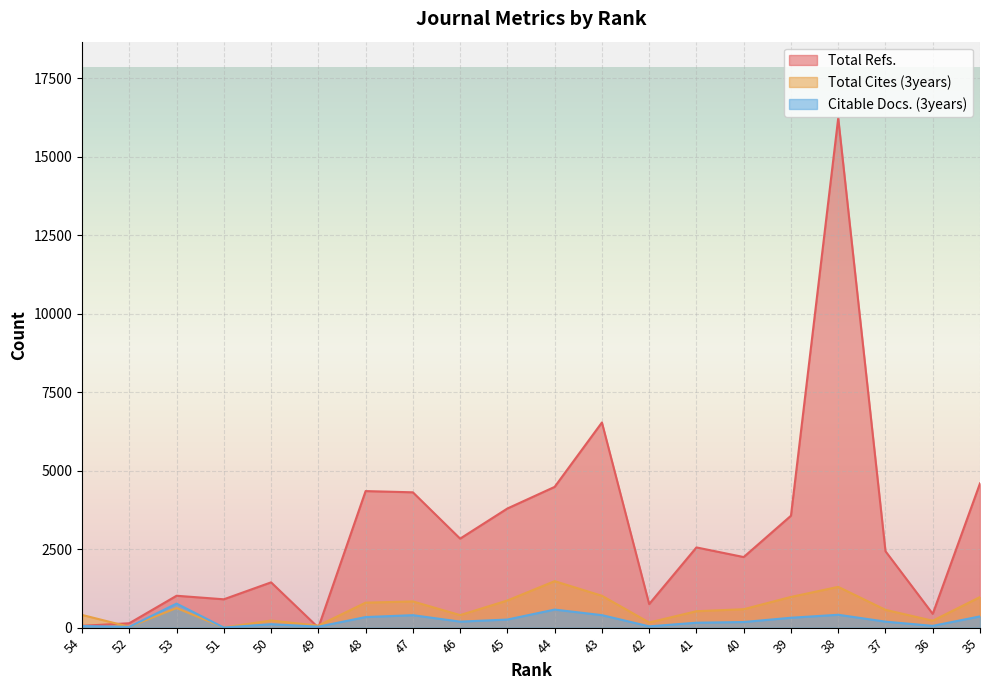

At how many categories does at least one series exceed 11551?

1